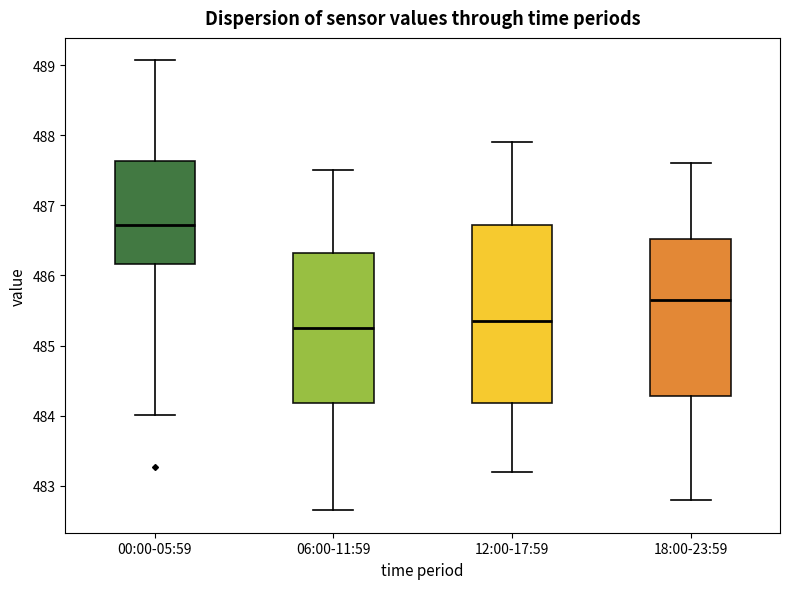

Where does the lower whisker of the box for 00:00-05:59 end on the y-axis? The values are not printed on the chart, so give them approximately, as read against the axis.

484.0